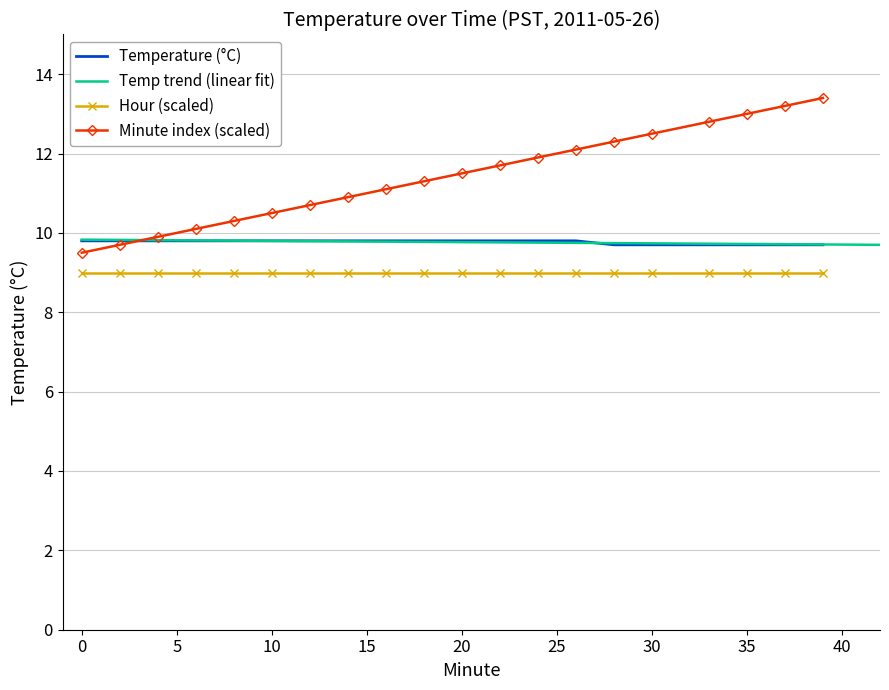

What is the maximum value for Minute?

13.4